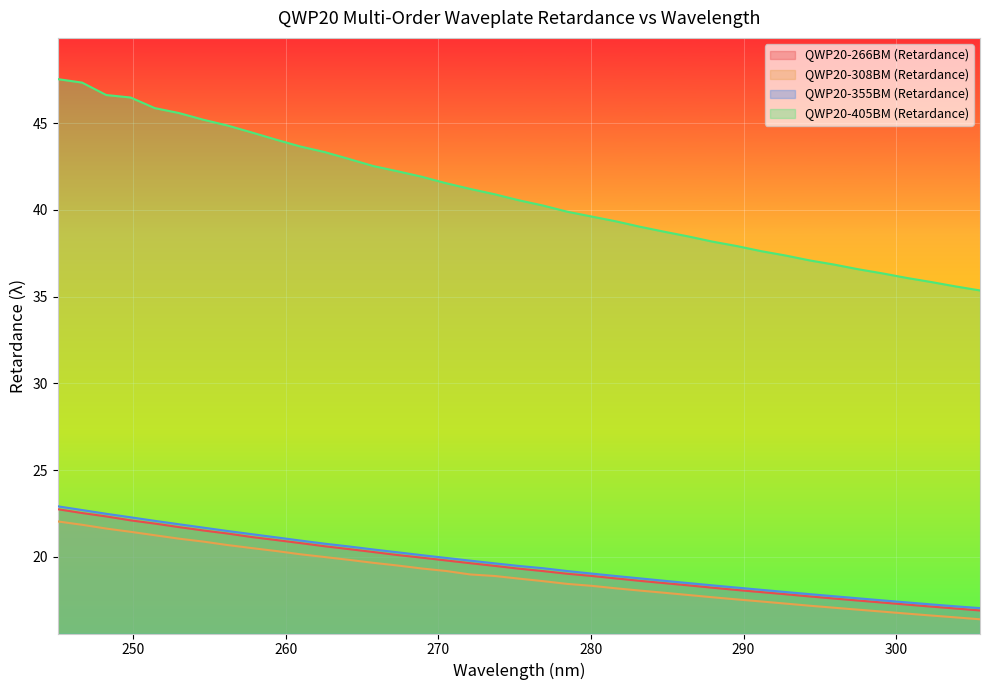

True or false: QWP20-405BM (Retardance) and QWP20-266BM (Retardance) cross at least once.

False